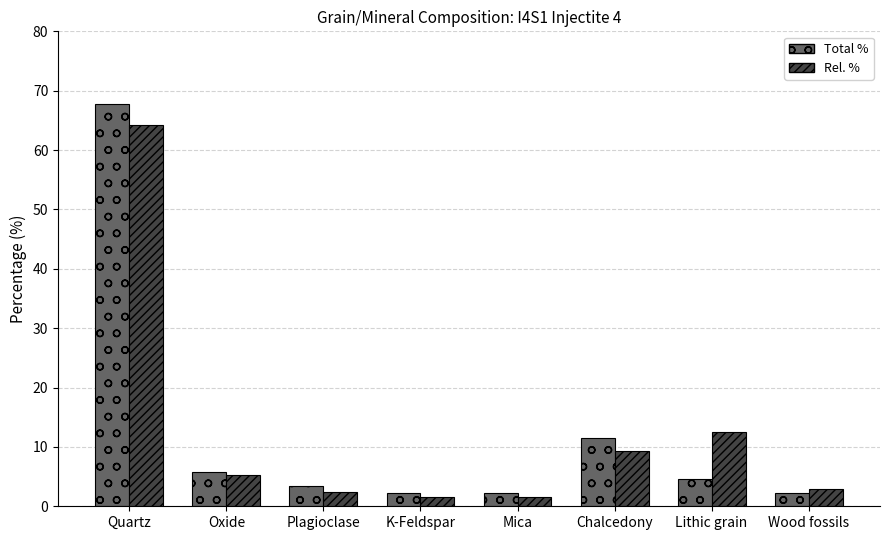

What position from the left is Wood fossils?

8